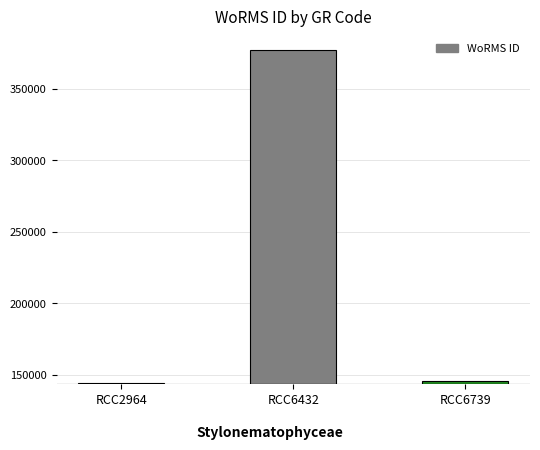

Which has a higher value, RCC6432 or RCC6739?

RCC6432